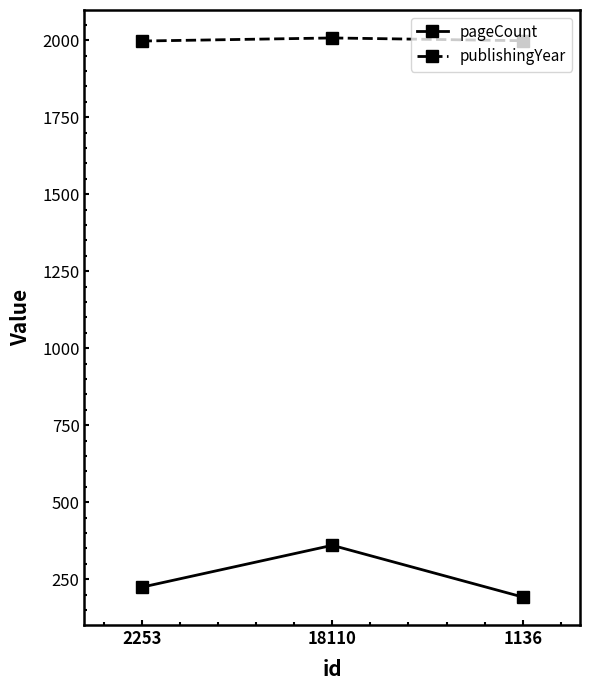

At which category is the sum across all series the highest?

18110